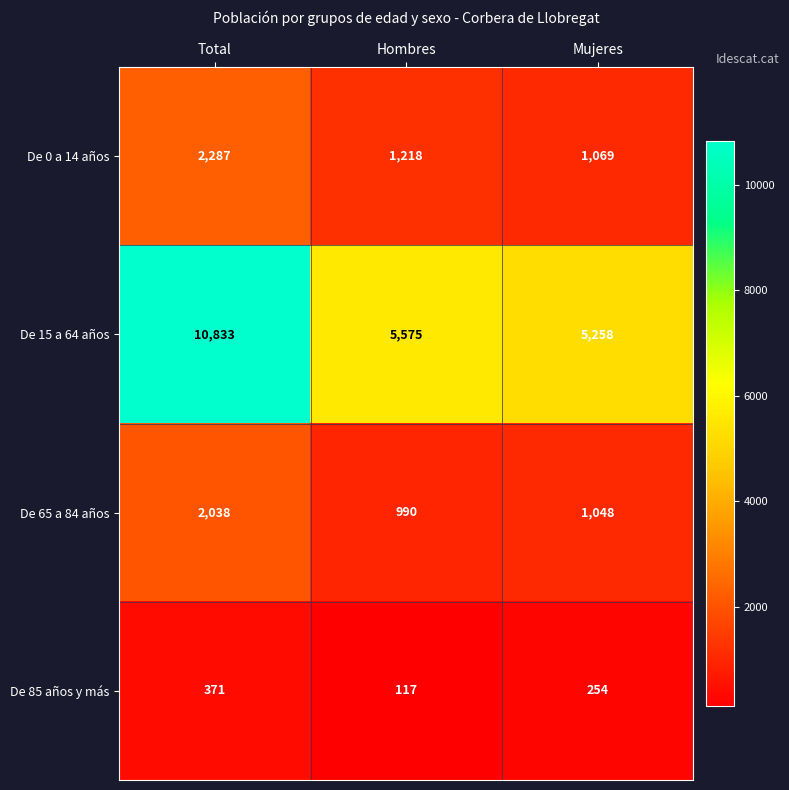

How many data points in De 85 años y más are less than 254?

1